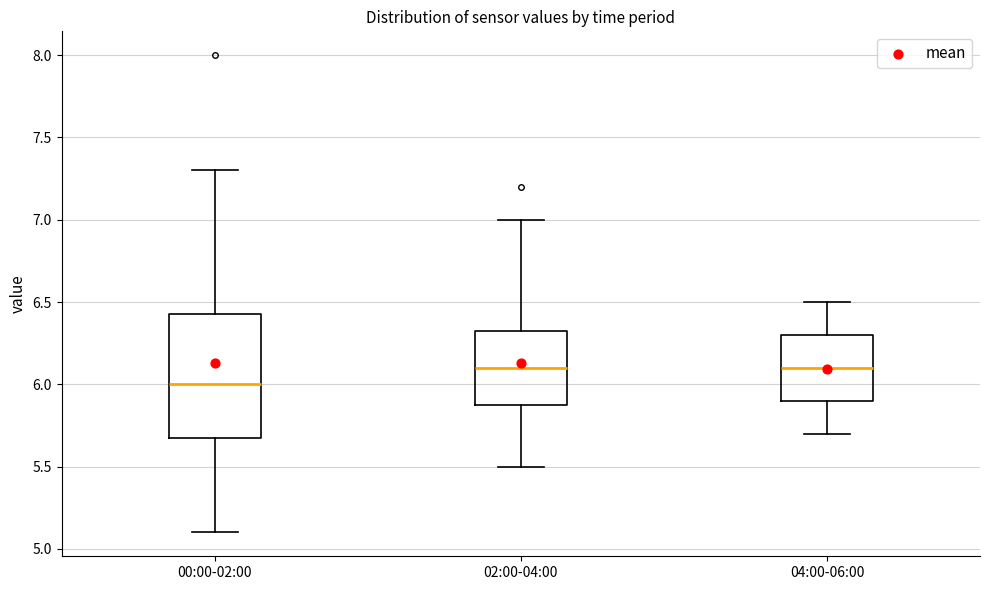

Reading left to right, transcribe this box plot: for each box, give where its median line is, the range the box spans, and where its two whiskers end, as read against the y-axis. The values are not printed on the chart, so give them approximately, as read against the axis.

00:00-02:00: median 6.00, box 5.70 to 6.45, whiskers 5.10 to 7.30
02:00-04:00: median 6.10, box 5.90 to 6.35, whiskers 5.50 to 7.00
04:00-06:00: median 6.10, box 5.90 to 6.30, whiskers 5.70 to 6.50